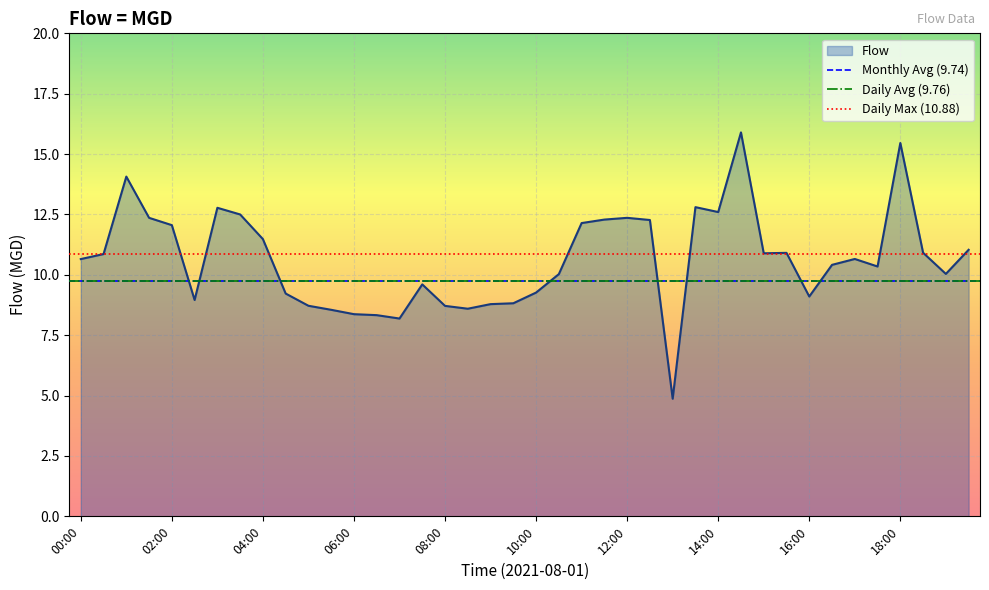

How many data points does each series have?

40